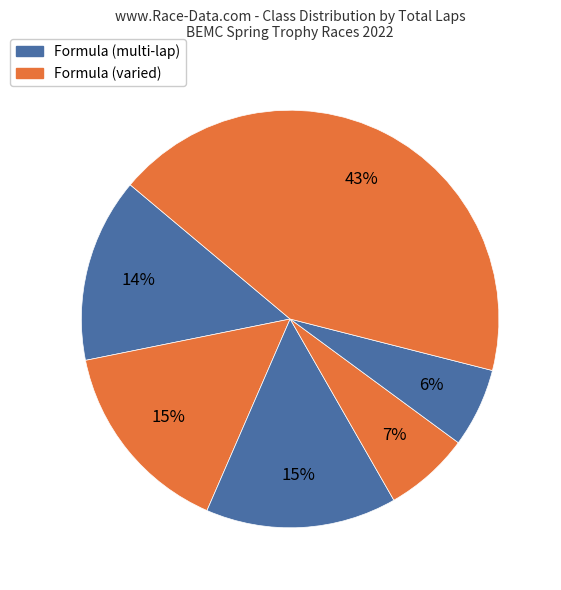

Count the number of slices in the pie.

6